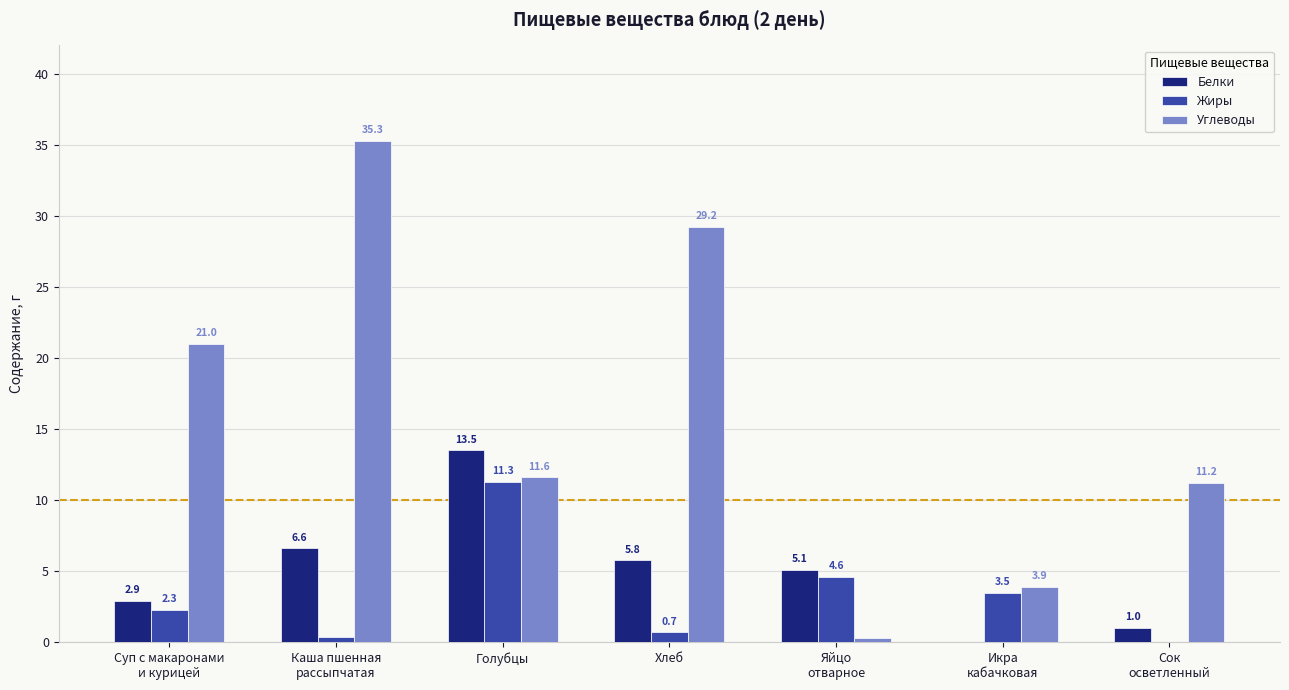

How many positive values does the Жиры series have?

6